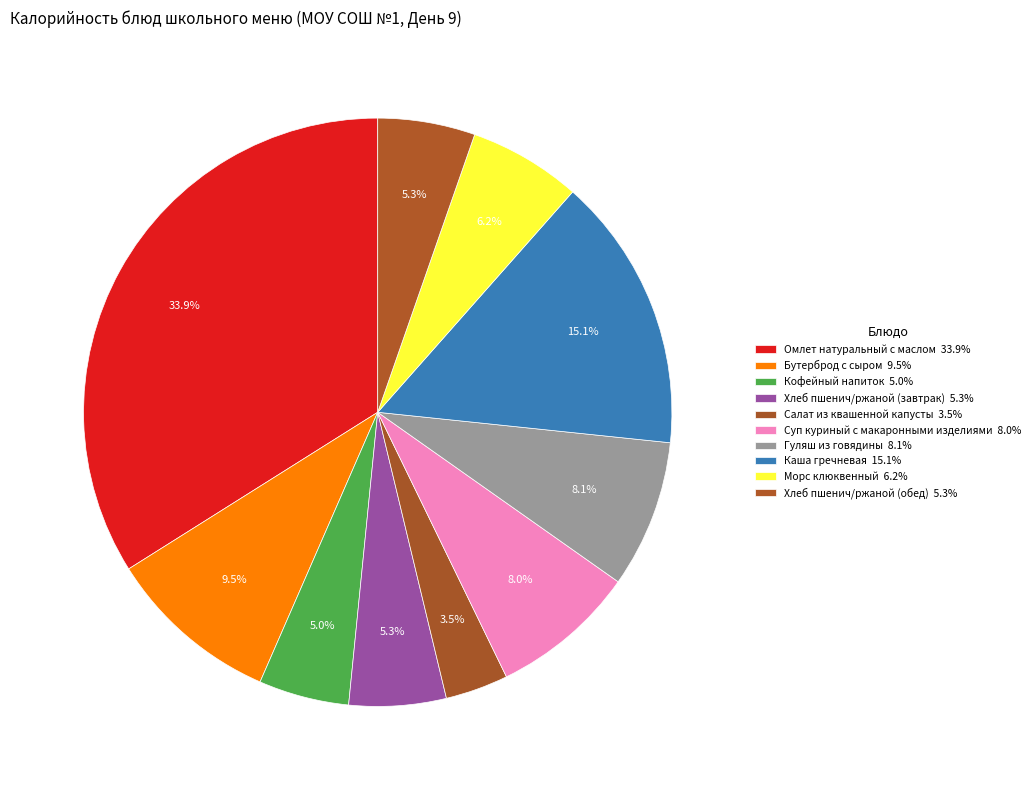

Which category has the biggest portion of the pie?

Омлет натуральный с маслом